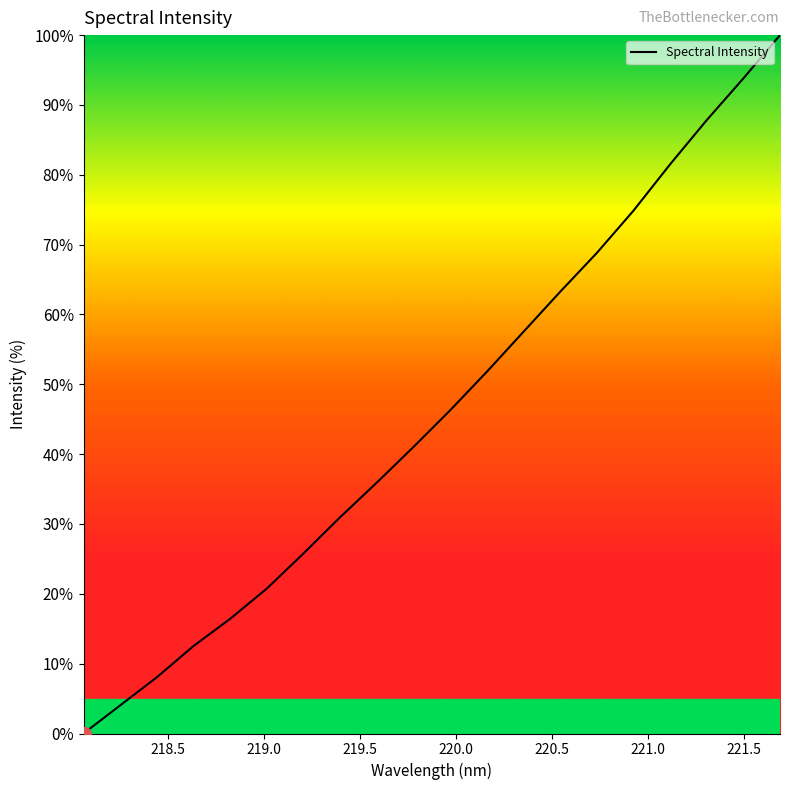

What is the maximum value shown in the chart?

100.0